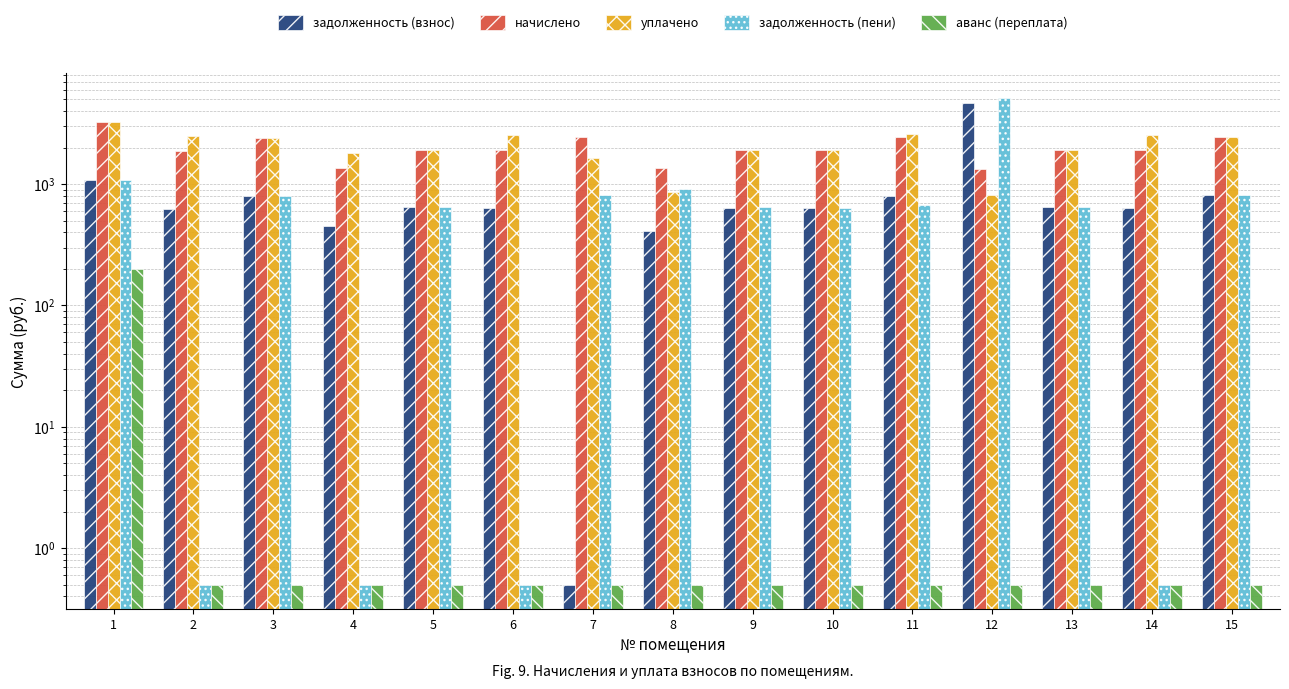

What is the sum of all задолженность (взнос) values?

13470.9